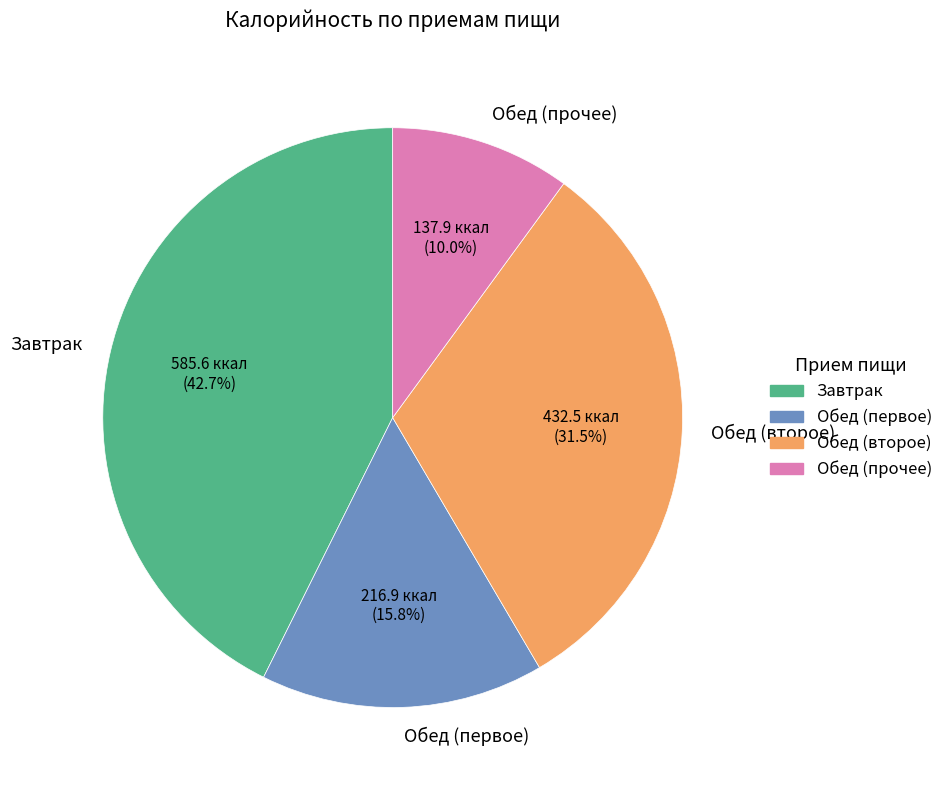

Which has a higher value, Обед (первое) or Завтрак?

Завтрак